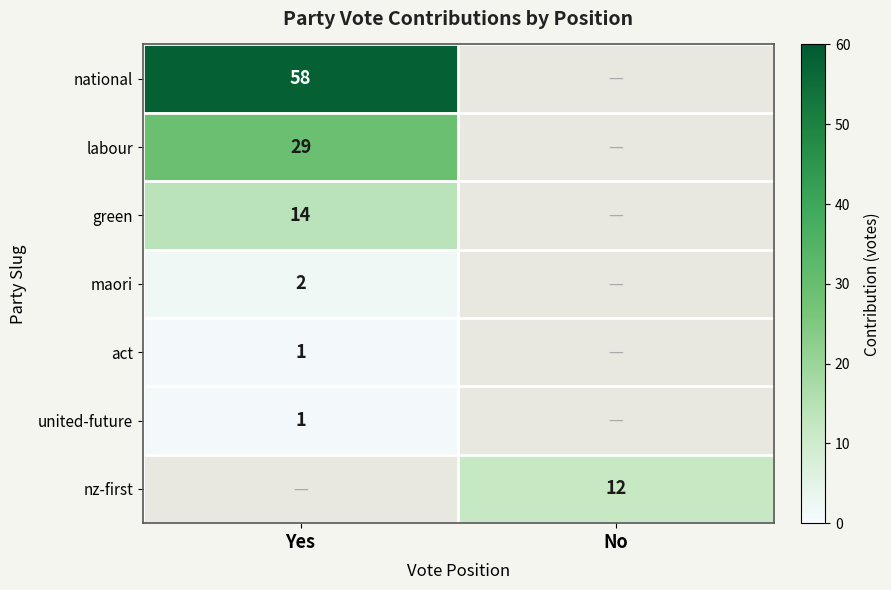

Is the value of maori at Yes greater than the value of national at Yes?

No